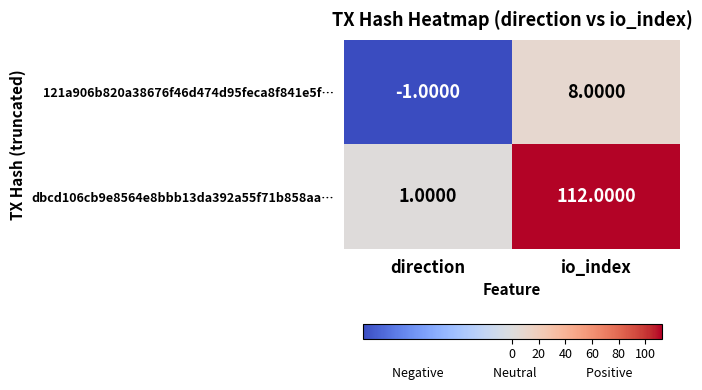

What is the spread (max minus min) of values at direction?

2